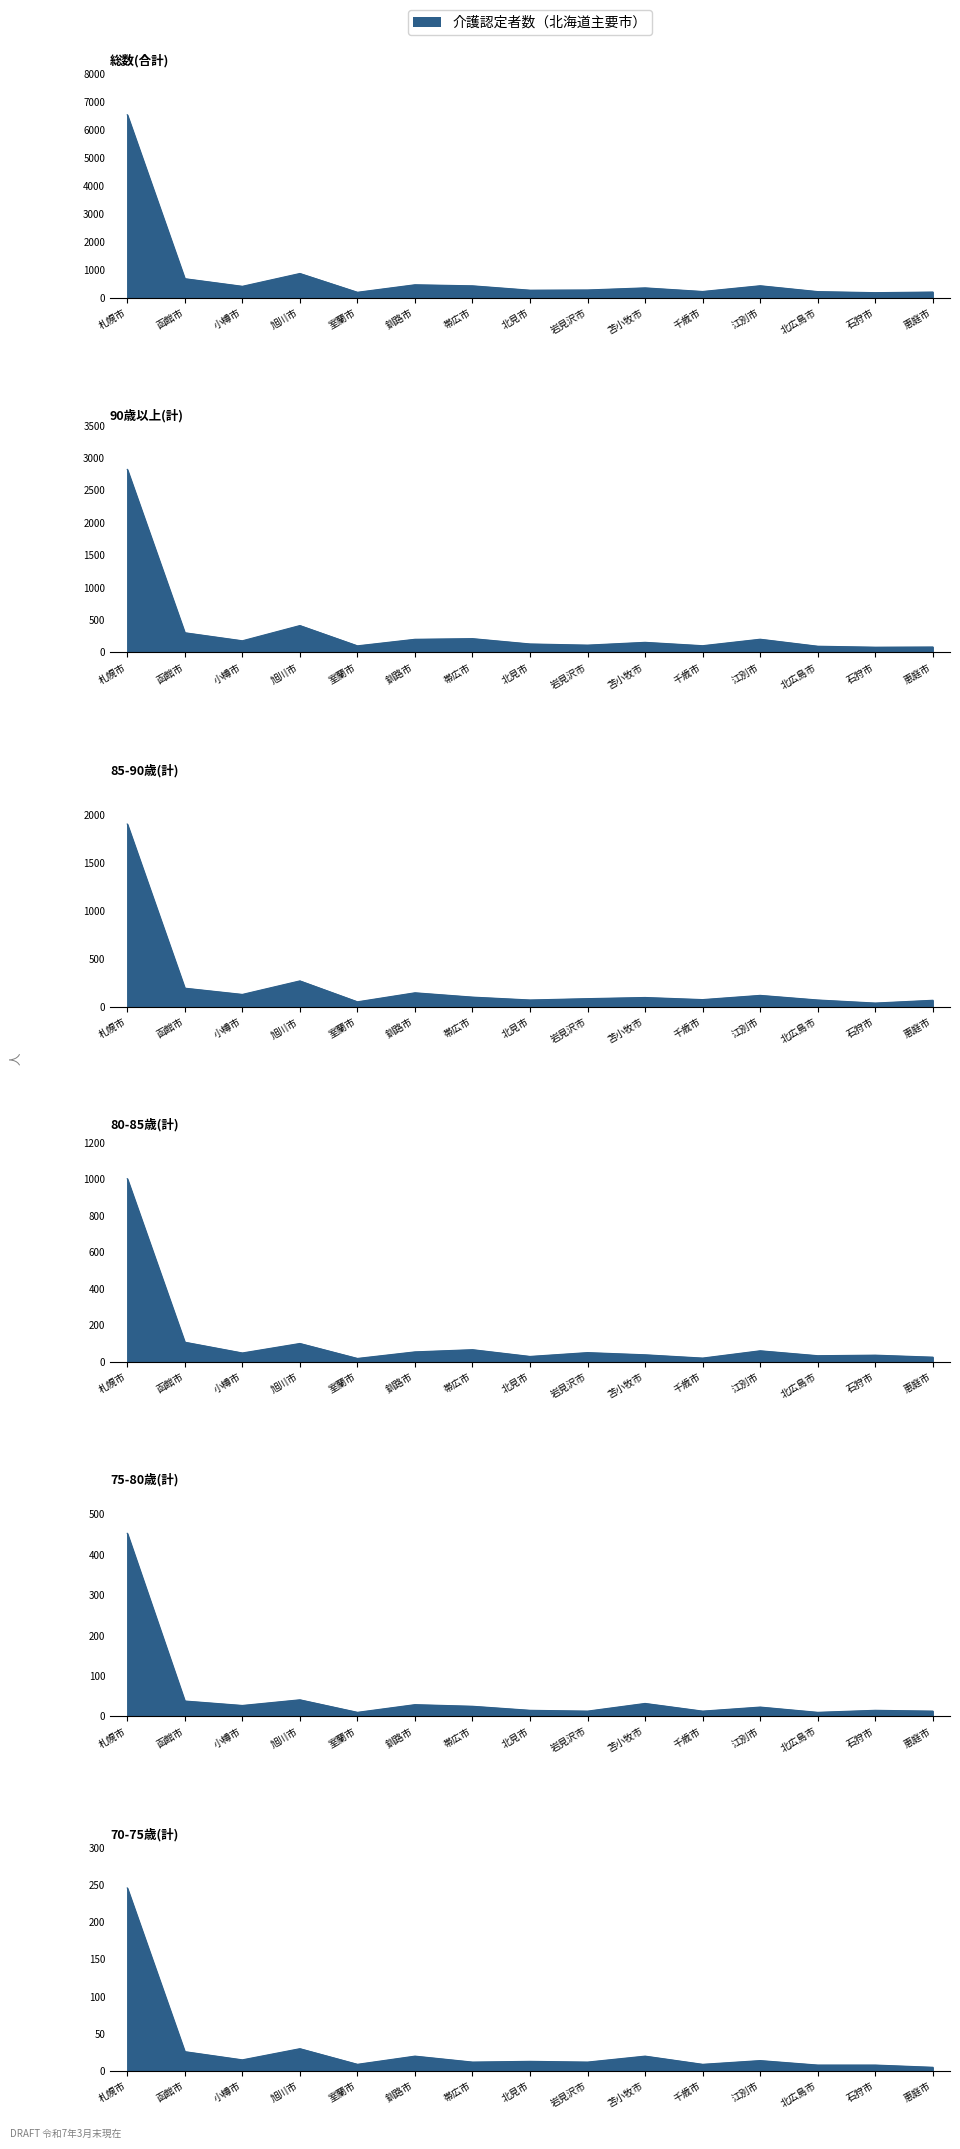

What is the difference between the highest and lowest values at 釧路市?

446